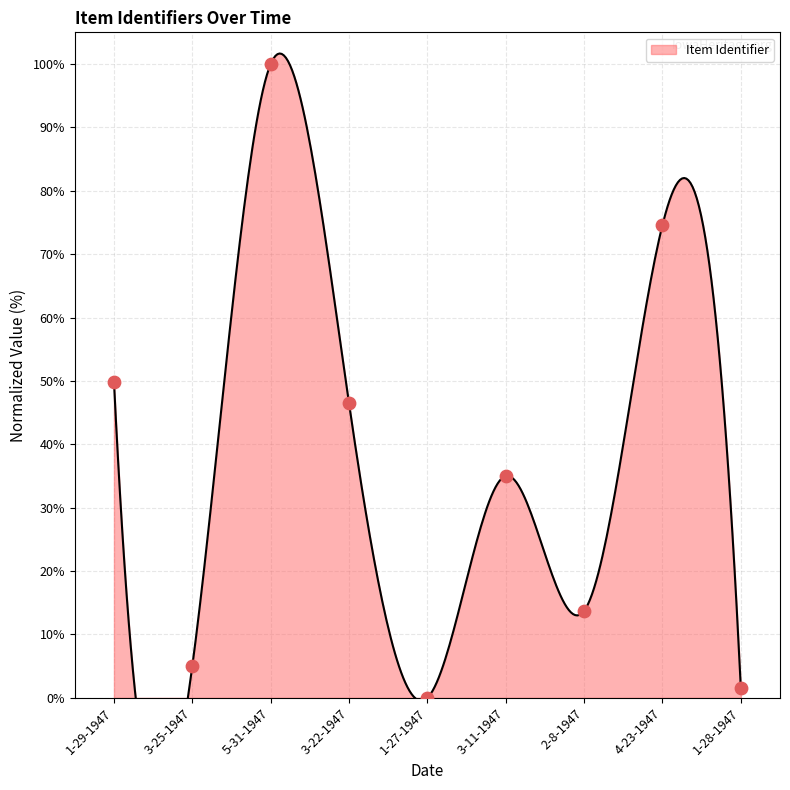

Which has a higher value, 1-27-1947 or 1-29-1947?

1-29-1947